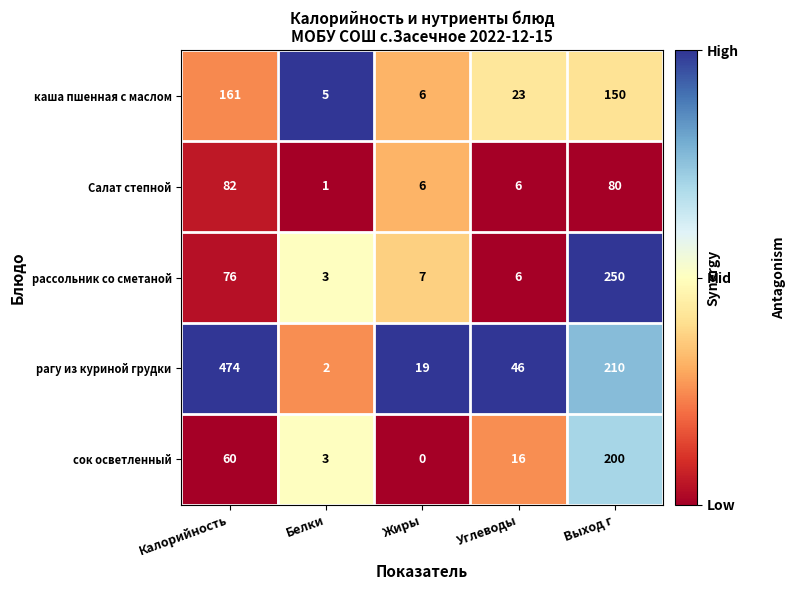

Reading left to right, transcribe all the data shown in this chart.

каша пшенная с маслом: 161	5	6	23	150
Салат степной: 82	1	6	6	80
рассольник со сметаной: 76	3	7	6	250
рагу из куриной грудки: 474	2	19	46	210
сок осветленный: 60	3	0	16	200